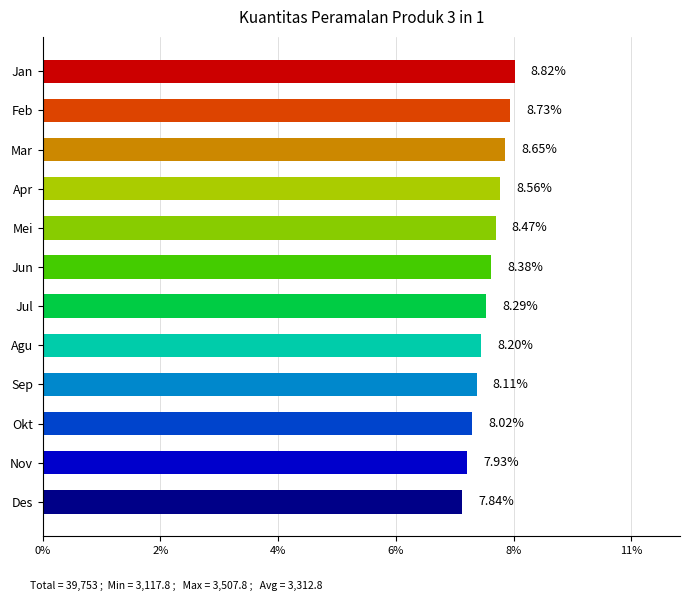

Are the bars horizontal?

Yes